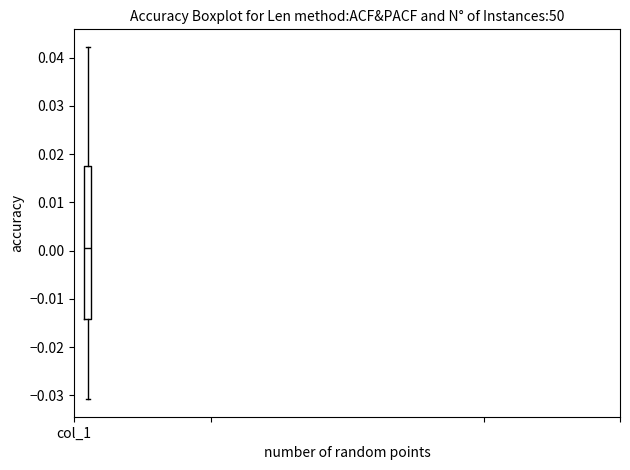

Read this box plot against the y-axis: the position of the median line, the range covered by the box, and the ends of both whiskers. The values are not printed on the chart, so give them approximately, as read against the axis.

median 0.000, box -0.014 to 0.018, whiskers -0.031 to 0.042